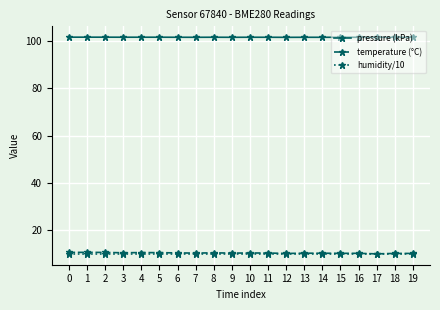

Which series has the widest spread of values?

temperature (°C)